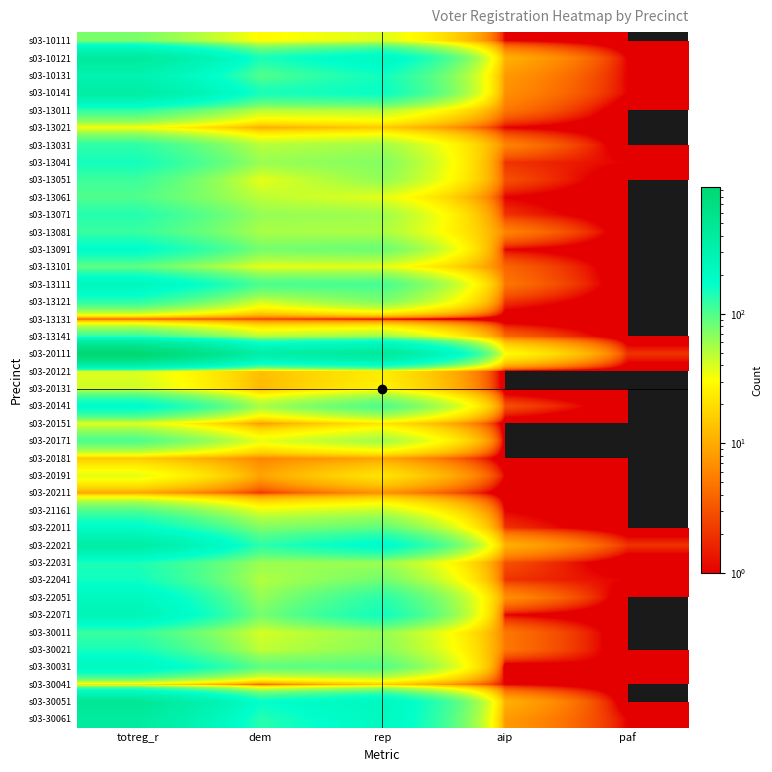

What is the total value across all series at aip?

161